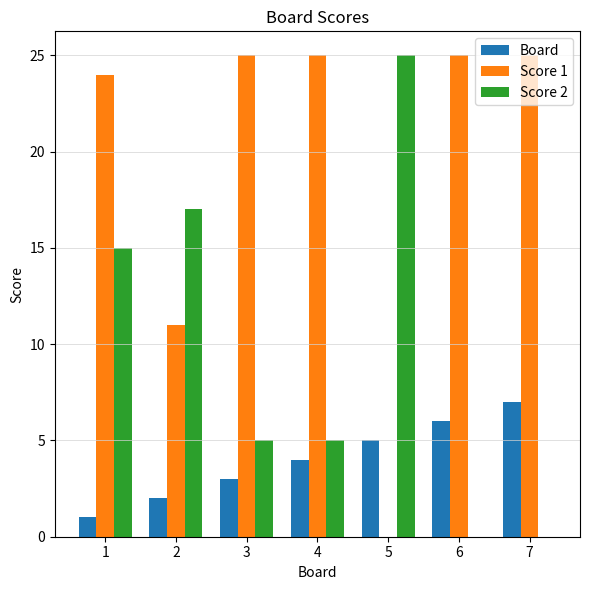

Is the value of Board at 7 greater than the value of Score 1 at 7?

No